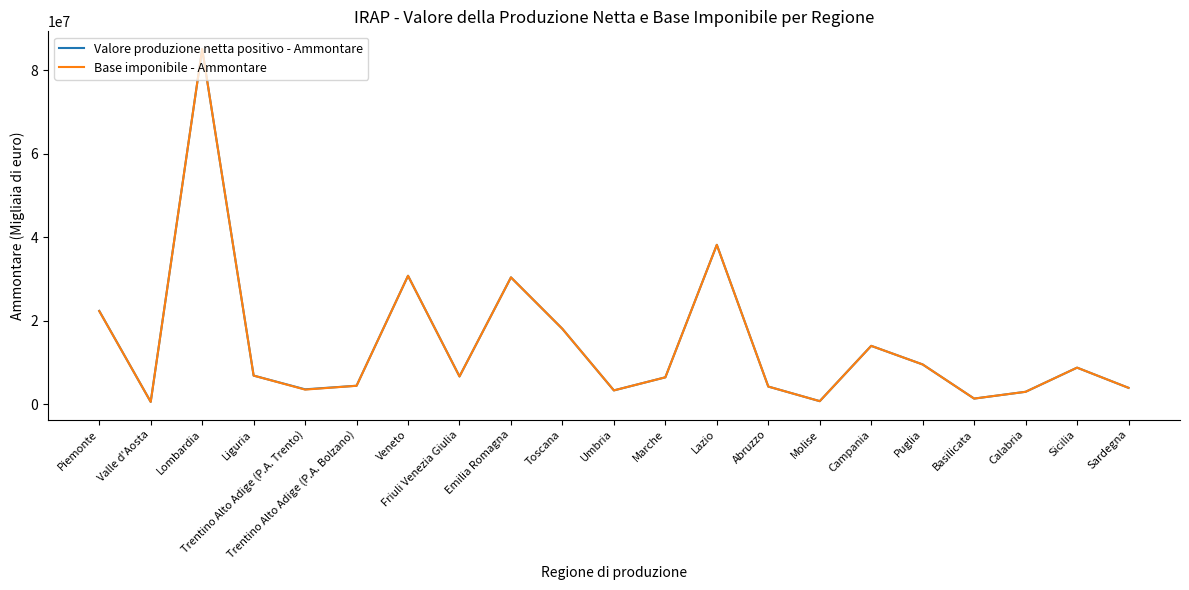

Is the value of Valore produzione netta positivo - Ammontare at Puglia greater than the value of Base imponibile - Ammontare at Calabria?

Yes